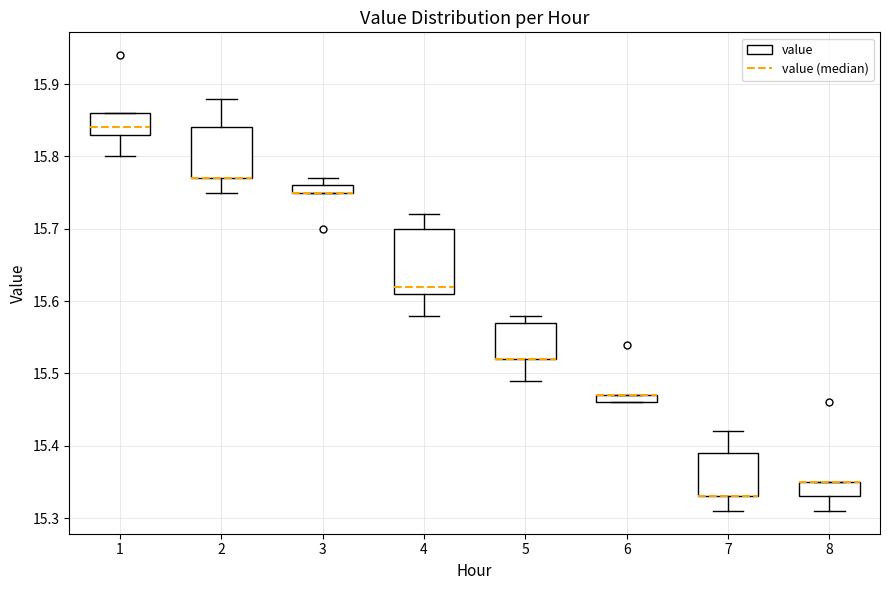

Which box is the tallest, from its lower edge to its upper edge?

4